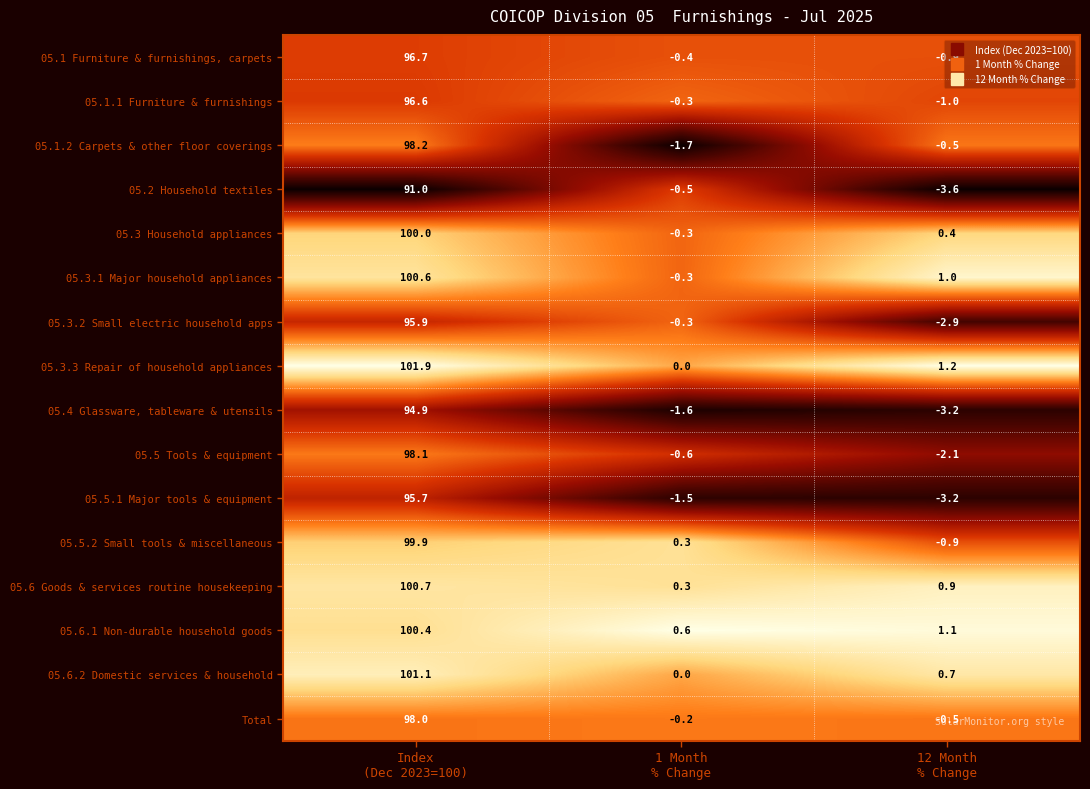

Which series has the widest spread of values?

05.3.3 Repair of household appliances